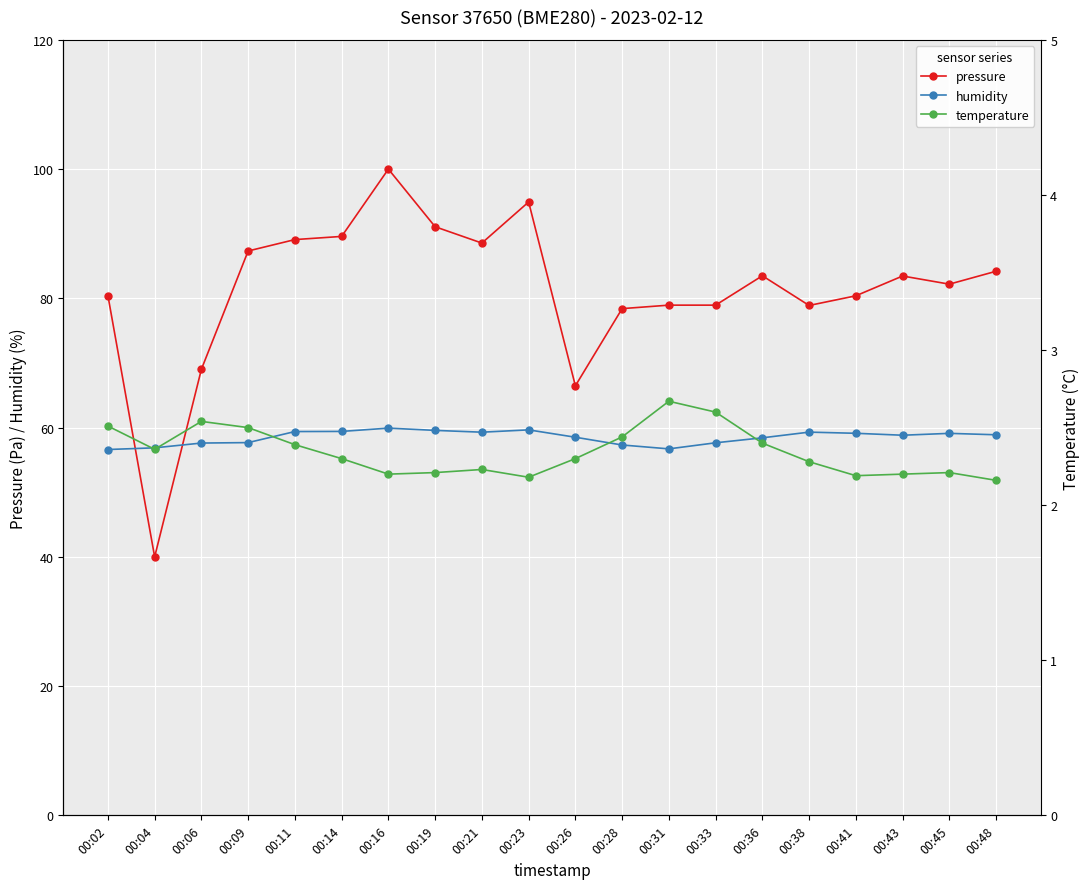

What is the difference between the humidity values at 00:21 and 00:02?

2.7